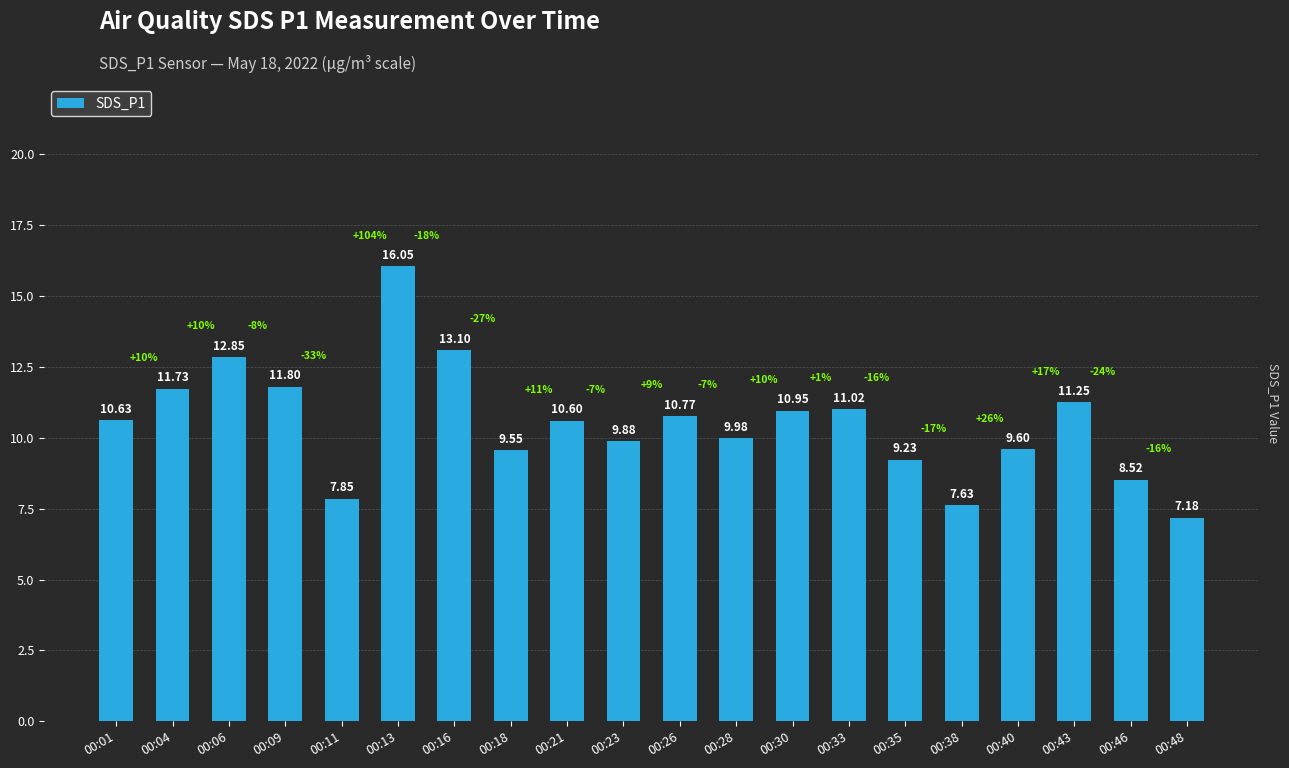

What is the difference between the maximum and minimum values?

8.9